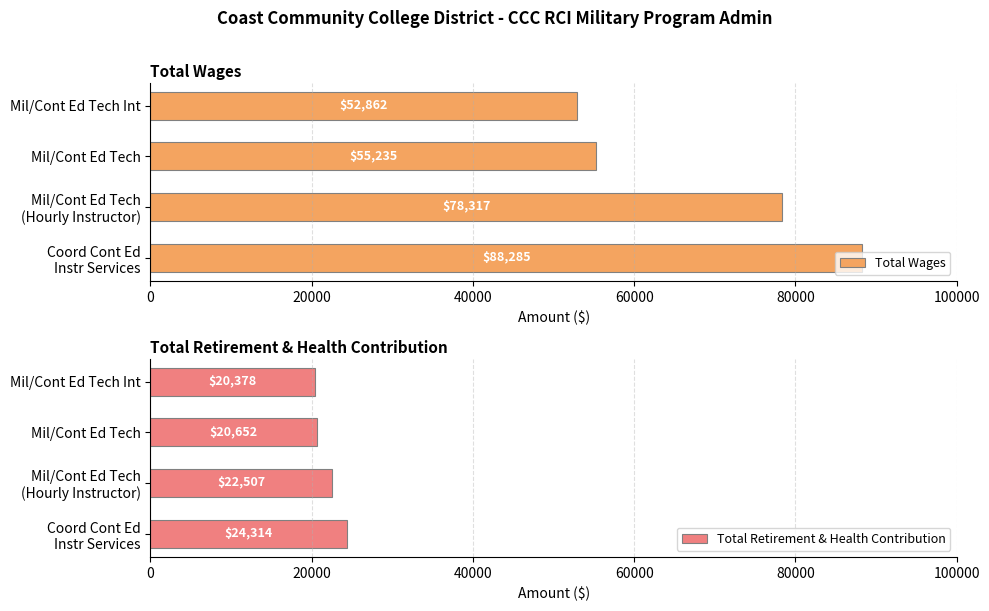

What is the difference between the maximum and second lowest values in the Total Wages series?

33050